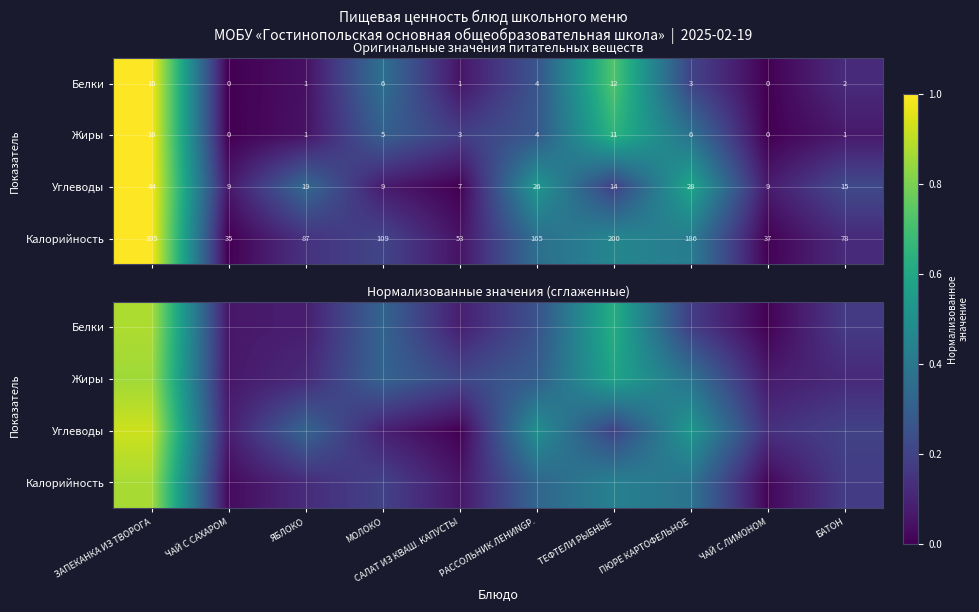

How many distinct data groups are displayed?

4